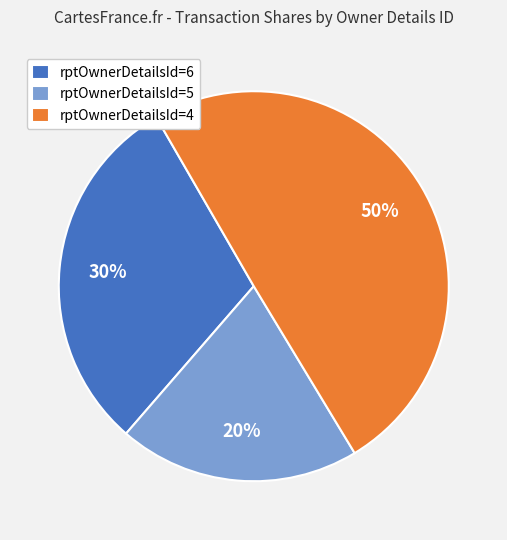

Which category has the biggest portion of the pie?

rptOwnerDetailsId=4